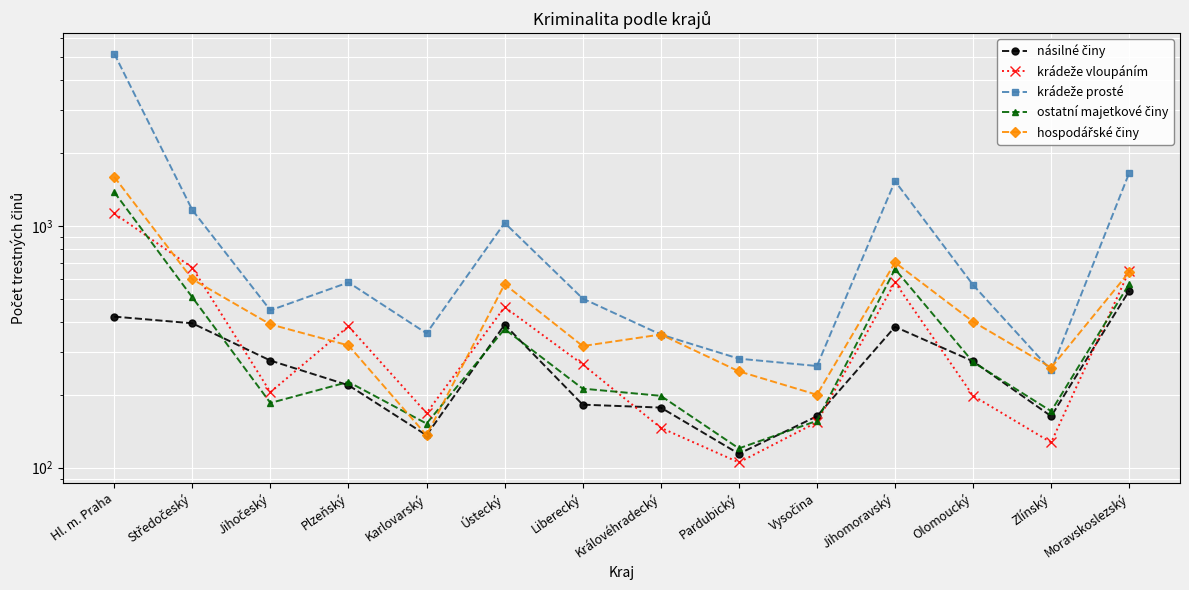

Reading left to right, extract all data points from this chart.

násilné činy: 421	395	277	219	136	390	182	177	114	163	382	275	163	539
krádeže vloupáním: 1125	671	205	384	168	461	267	146	105	154	584	198	127	651
krádeže prosté: 5153	1162	447	583	359	1028	500	355	282	263	1530	569	252	1656
ostatní majetkové činy: 1378	506	185	226	152	374	212	198	120	156	662	273	171	575
hospodářské činy: 1593	601	391	320	136	573	318	355	250	200	705	401	259	644